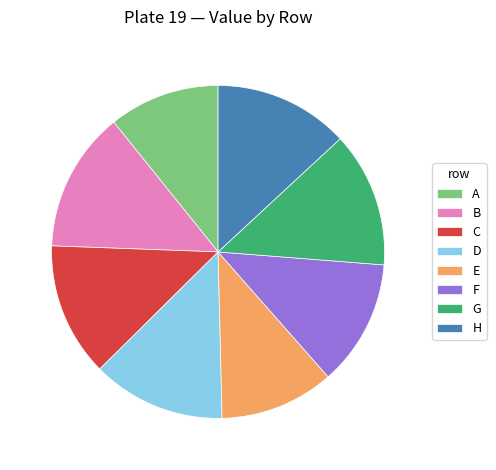

The H slice represents 13% of the pie. True or false?

True